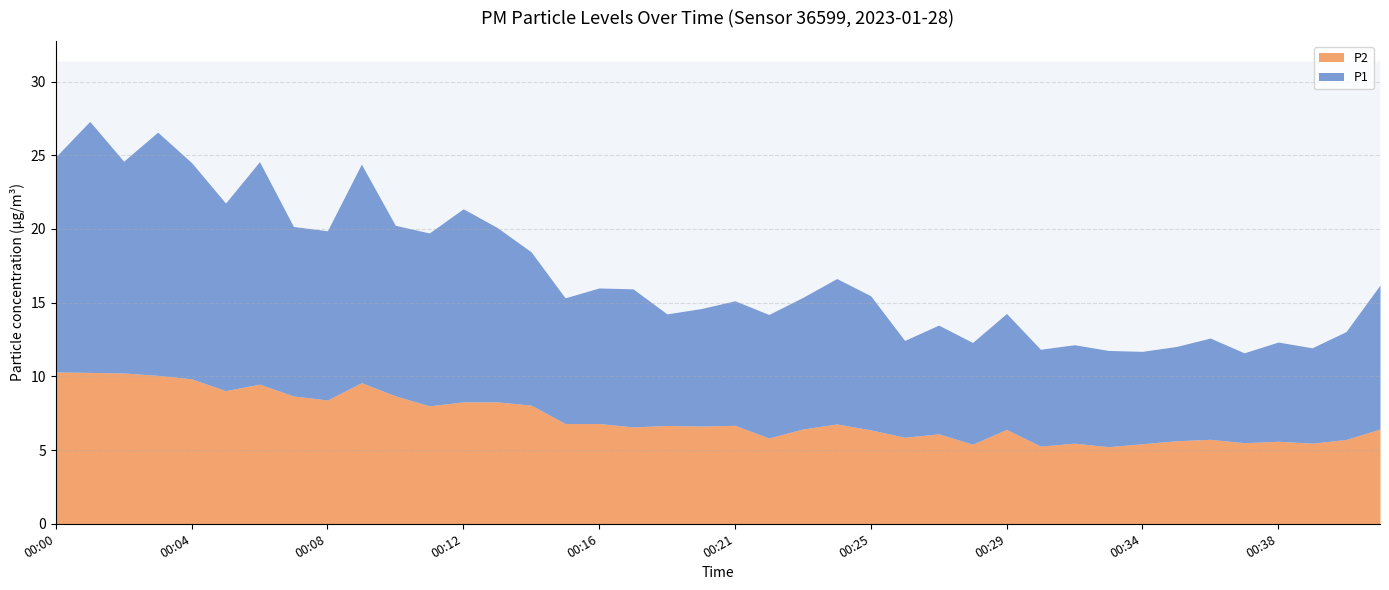

List the series in order of their overall mean, lowest first.

P2, P1